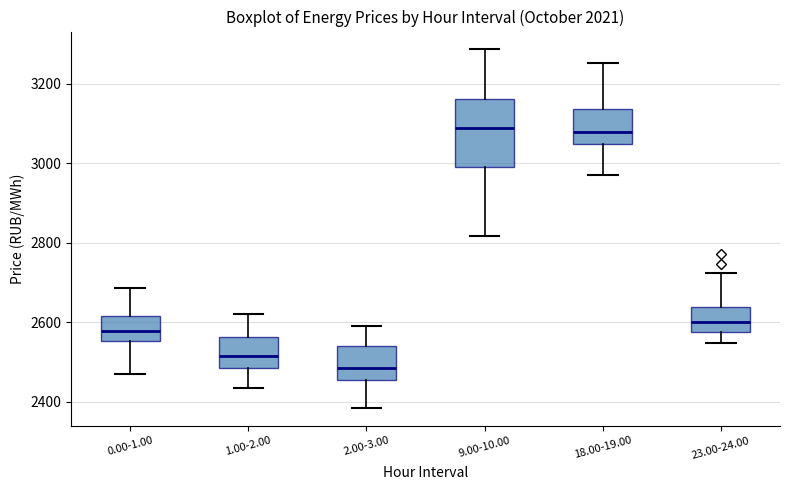

Where does the lower whisker of the box for 23.00-24.00 end on the y-axis? The values are not printed on the chart, so give them approximately, as read against the axis.

2540